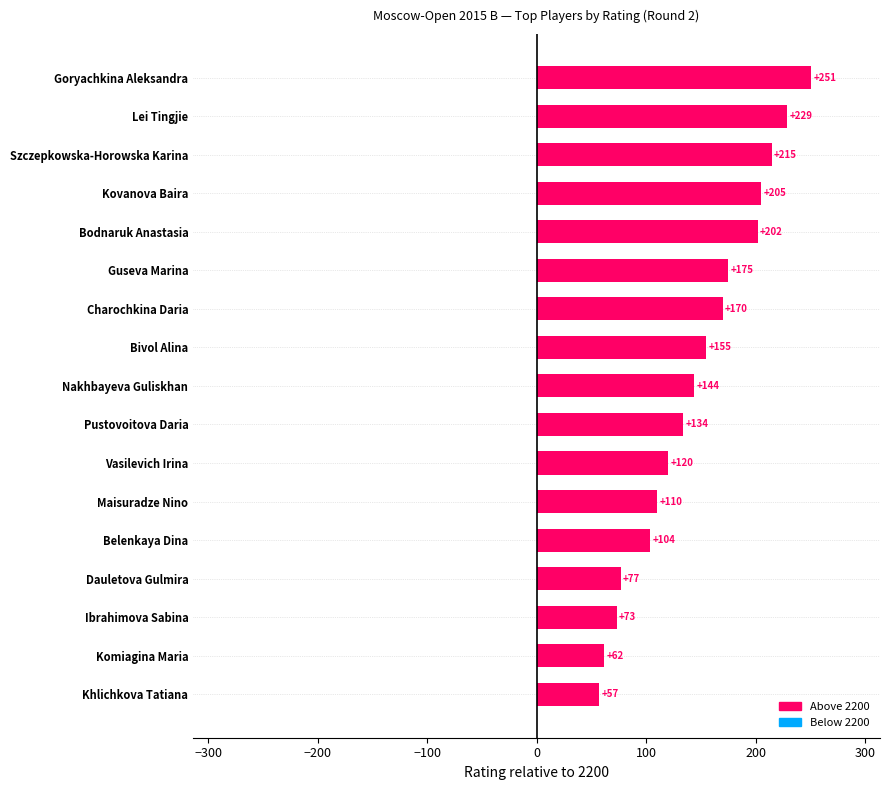

List the labels in order of value, largest first.

Goryachkina Aleksandra, Lei Tingjie, Szczepkowska-Horowska Karina, Kovanova Baira, Bodnaruk Anastasia, Guseva Marina, Charochkina Daria, Bivol Alina, Nakhbayeva Guliskhan, Pustovoitova Daria, Vasilevich Irina, Maisuradze Nino, Belenkaya Dina, Dauletova Gulmira, Ibrahimova Sabina, Komiagina Maria, Khlichkova Tatiana